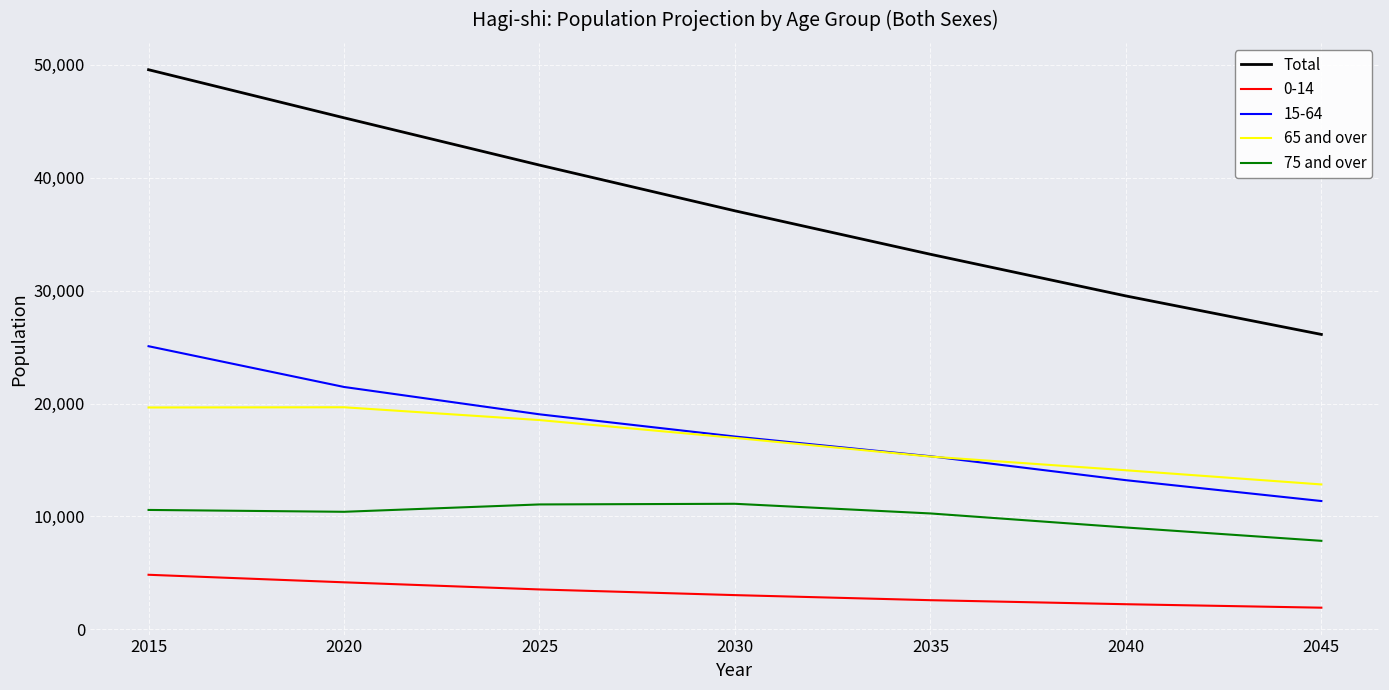

Is it true that 75 and over equals 7081 at 2030?

False